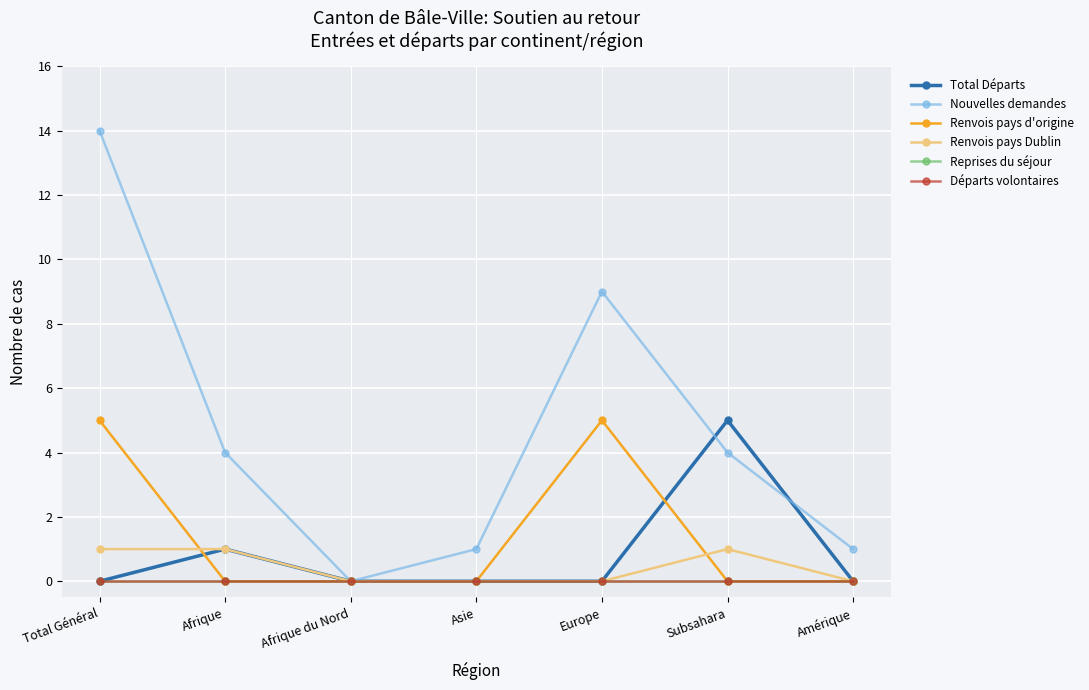

What is the label of the 2nd point from the right?

Subsahara